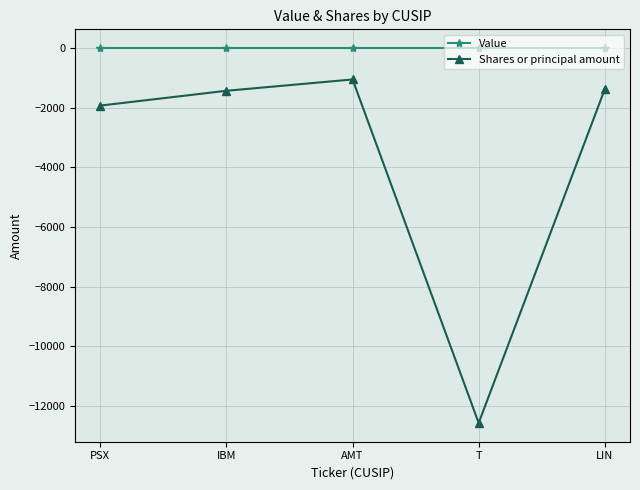

True or false: Shares or principal amount has more than 0 points higher than both neighbors.

True